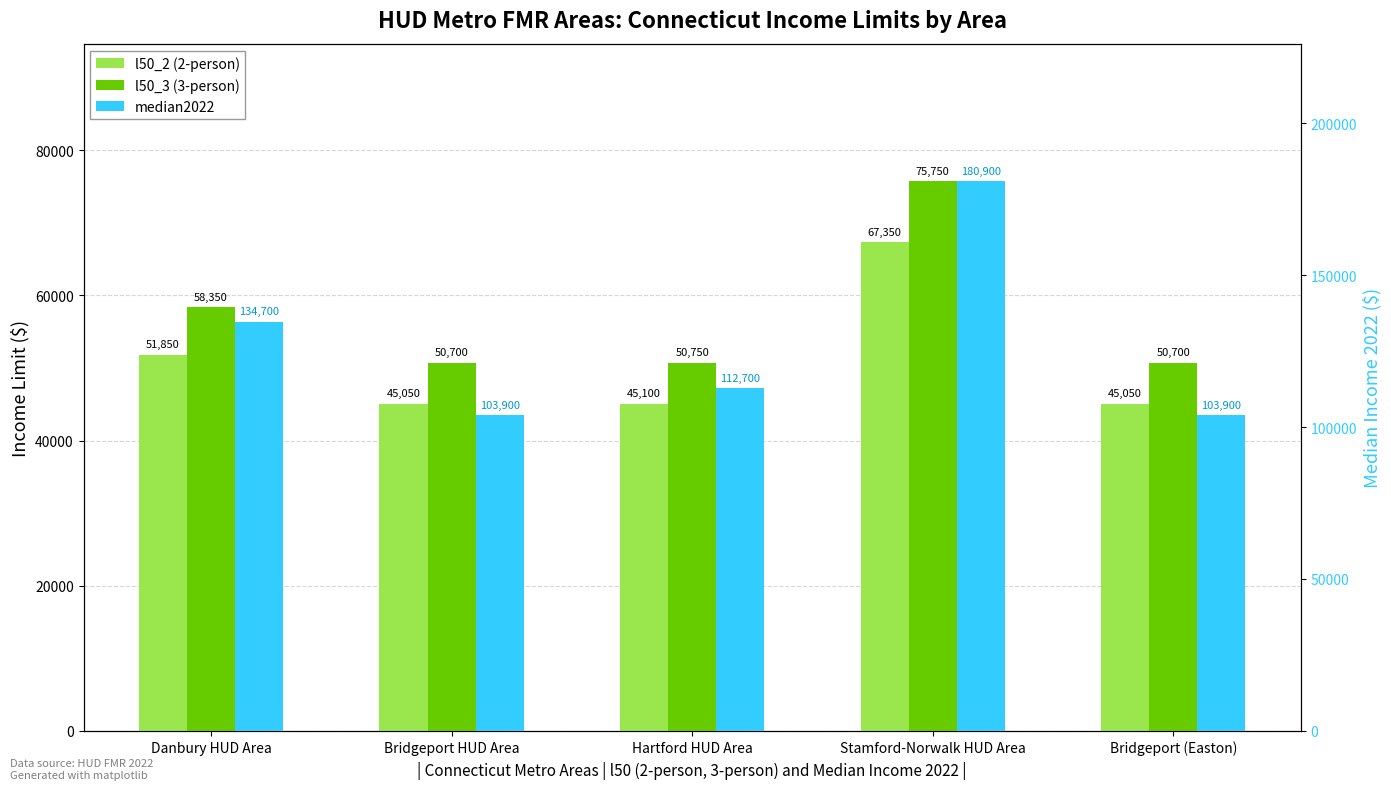

At Stamford-Norwalk HUD Area, list the series in order from largest to smallest.

median2022, l50_3 (3-person), l50_2 (2-person)